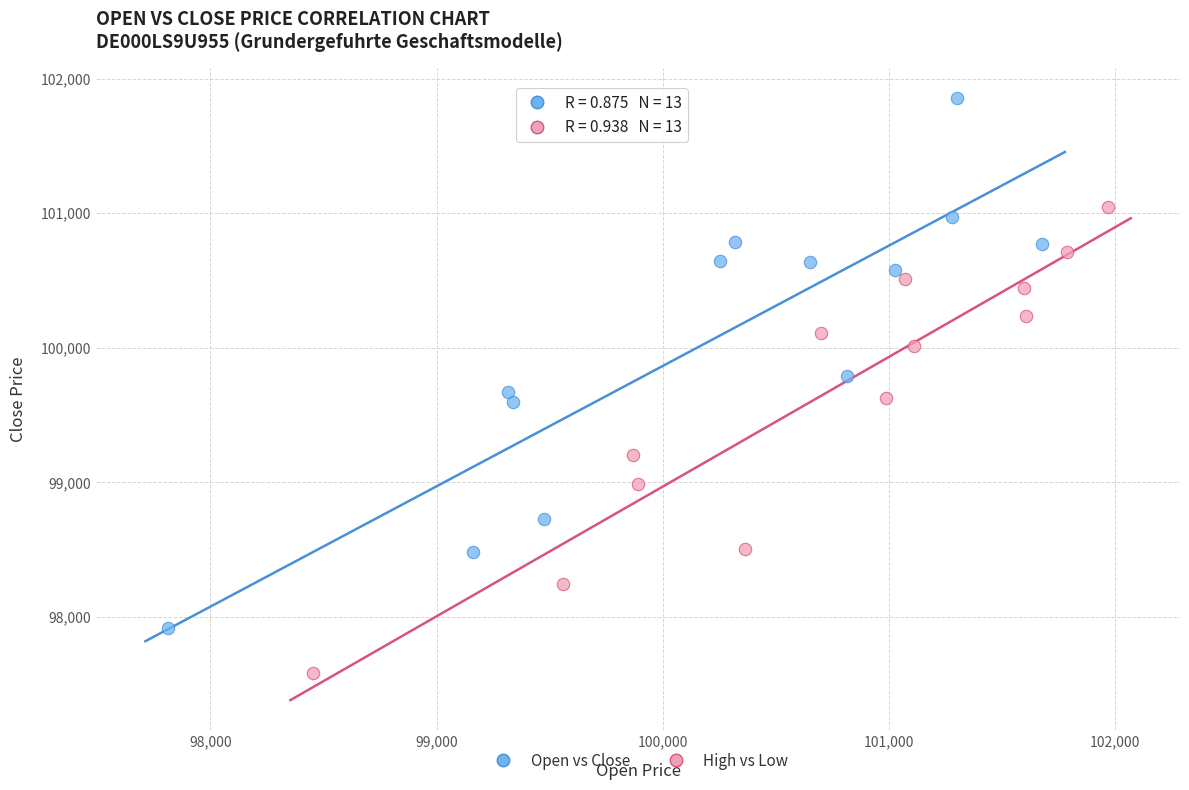

What are all the series names shown in the legend?

Open vs Close, High vs Low